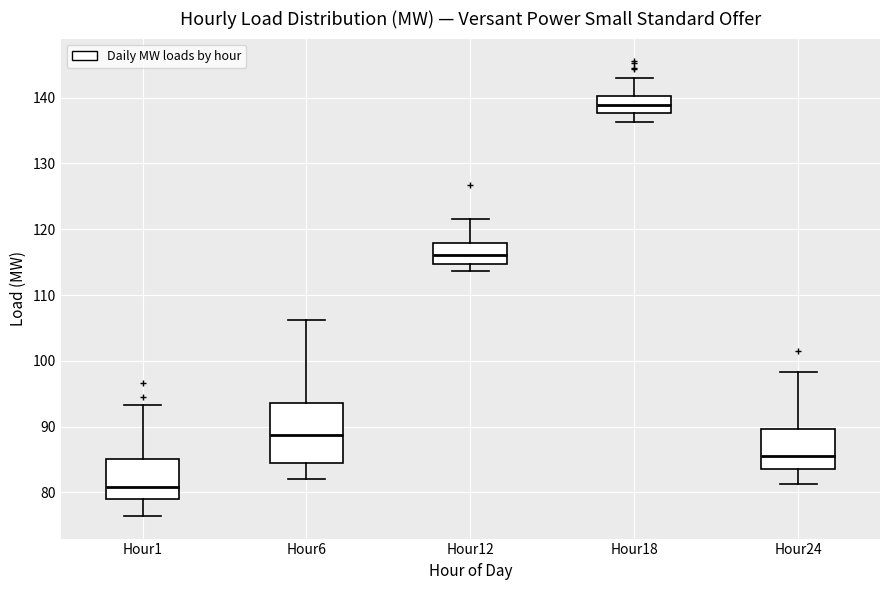

Where does the median line of the box for Hour12 sit on the y-axis? The values are not printed on the chart, so give them approximately, as read against the axis.

116